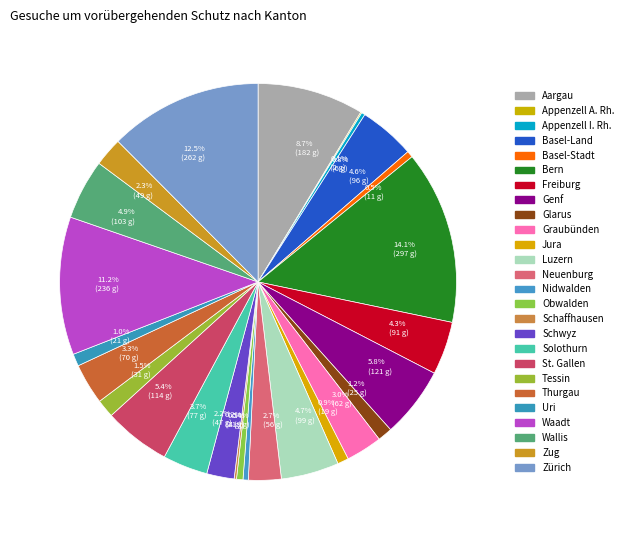

What is the largest slice in the pie chart?

Bern